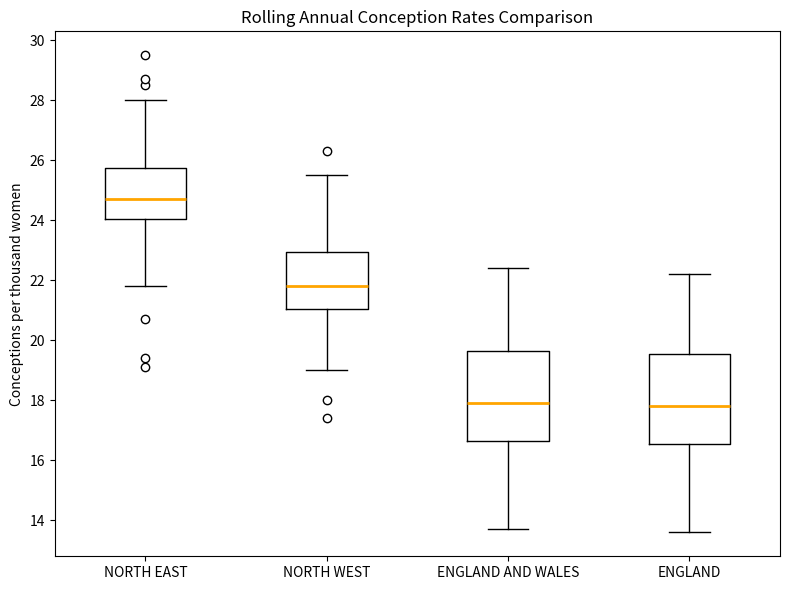

Reading left to right, read every box against the y-axis: the position of its median line, the range the box covers, and the ends of its whiskers. The values are not printed on the chart, so give them approximately, as read against the axis.

NORTH EAST: median 24.8, box 24.0 to 25.8, whiskers 21.8 to 28.0
NORTH WEST: median 21.8, box 21.0 to 23.0, whiskers 19.0 to 25.6
ENGLAND AND WALES: median 18.0, box 16.6 to 19.6, whiskers 13.8 to 22.4
ENGLAND: median 17.8, box 16.6 to 19.6, whiskers 13.6 to 22.2